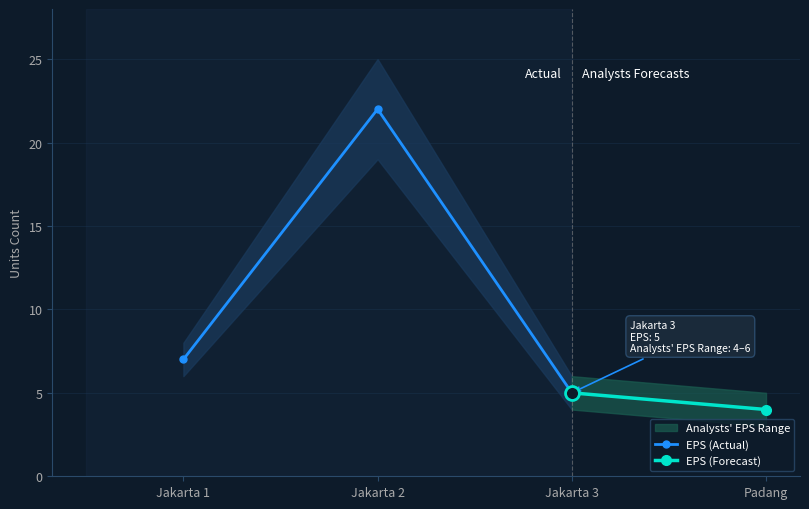

At which label does Analysts EPS Range High reach its peak?

Jakarta 2